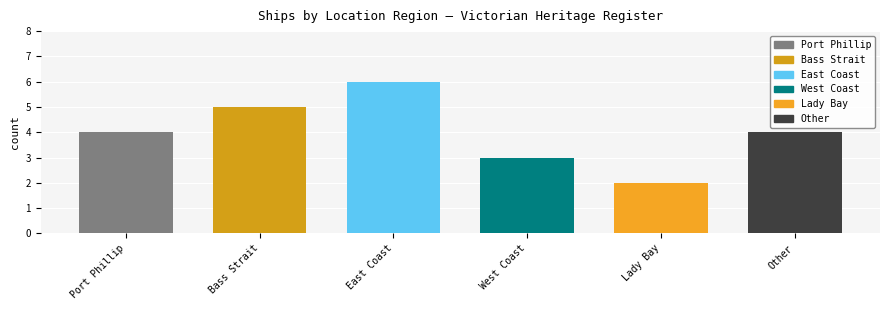

Which label corresponds to the smallest value in the chart?

Lady Bay